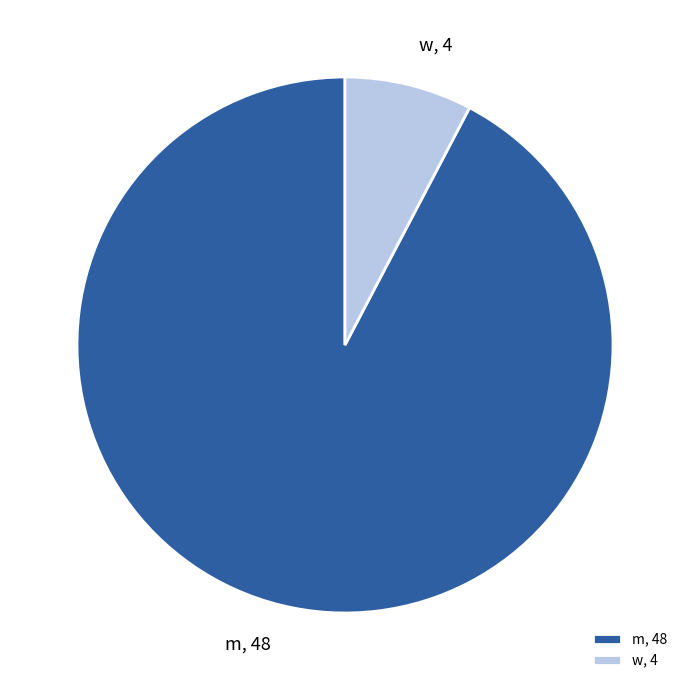

Which category has the smallest portion of the pie?

w